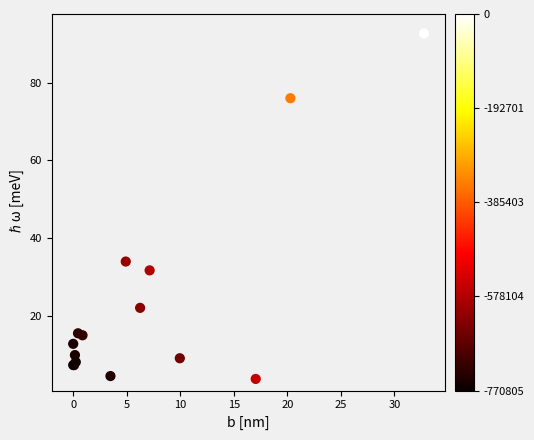

What Y value in the scatter plot is closest to 48?

33.9